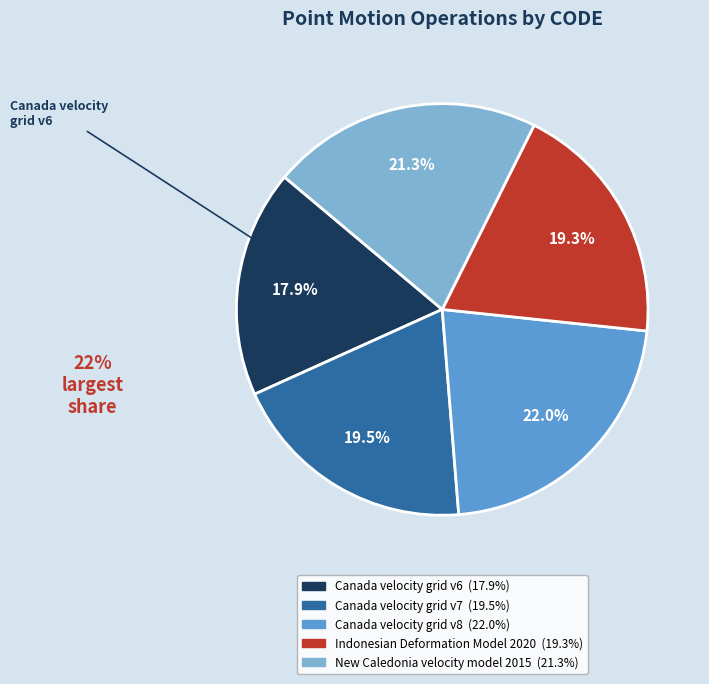

Is there any slice that represents more than half of the pie?

No